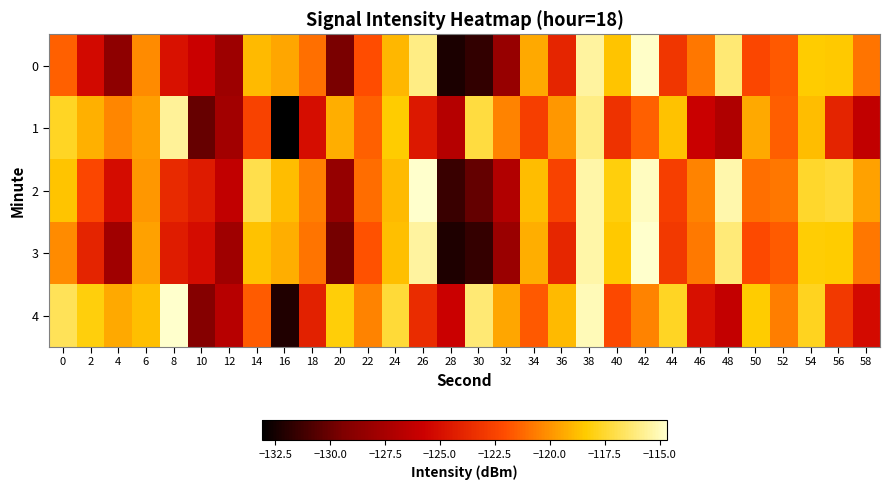

At which category is the sum across all series the highest?

38